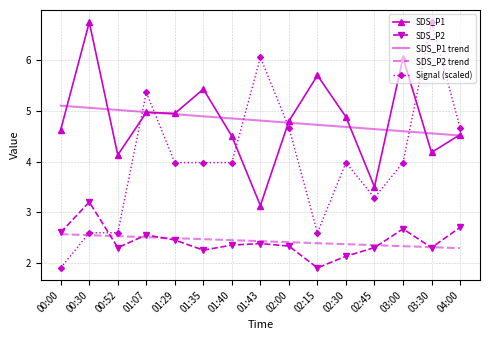

What is the spread (max minus min) of values at 01:35?

3.2